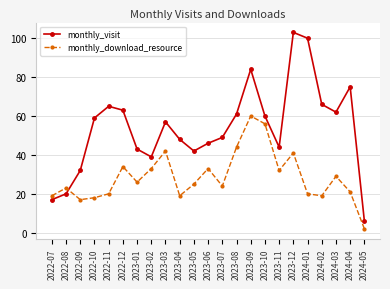

At which category does the chart reach its minimum across all series?

2024-05